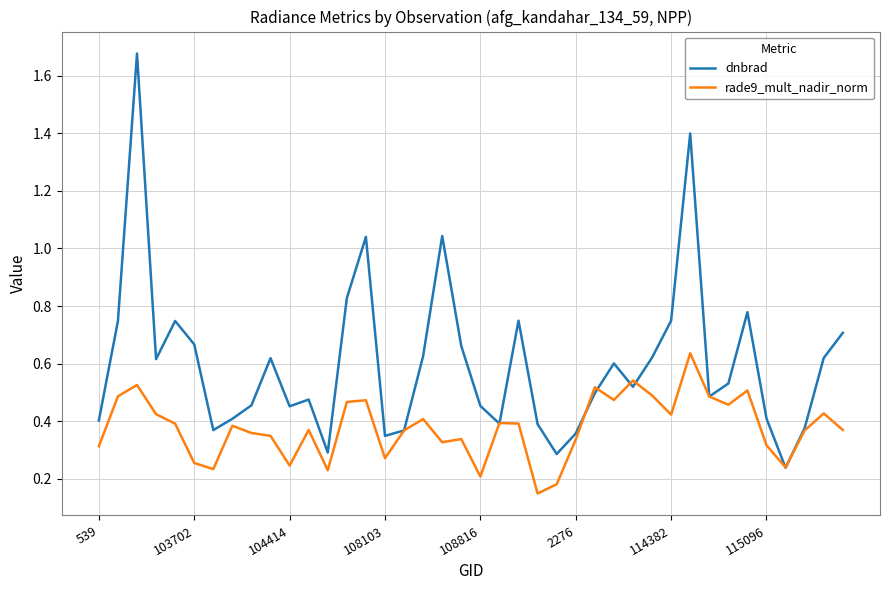

How many lines are shown in the chart?

2